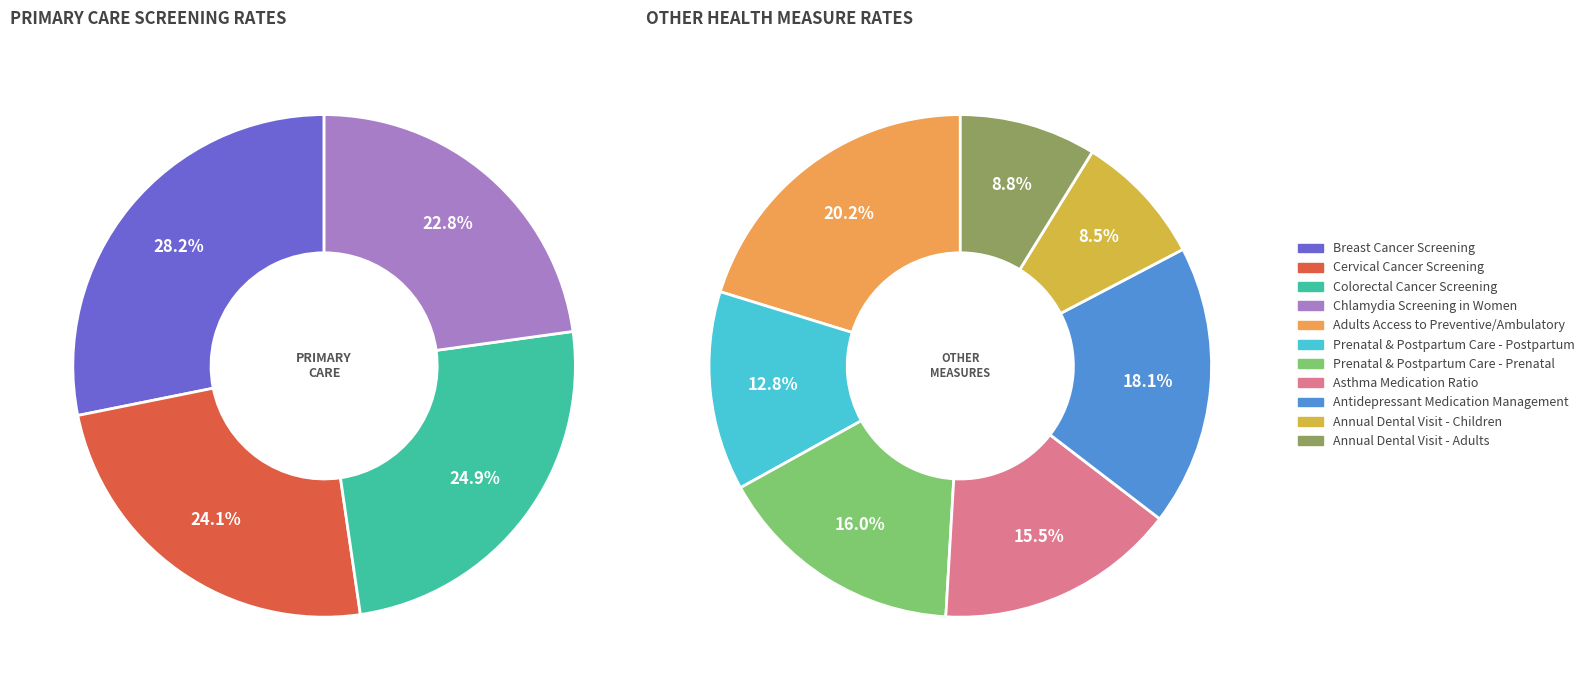

Is Annual Dental Visit - Children the majority of the pie?

No